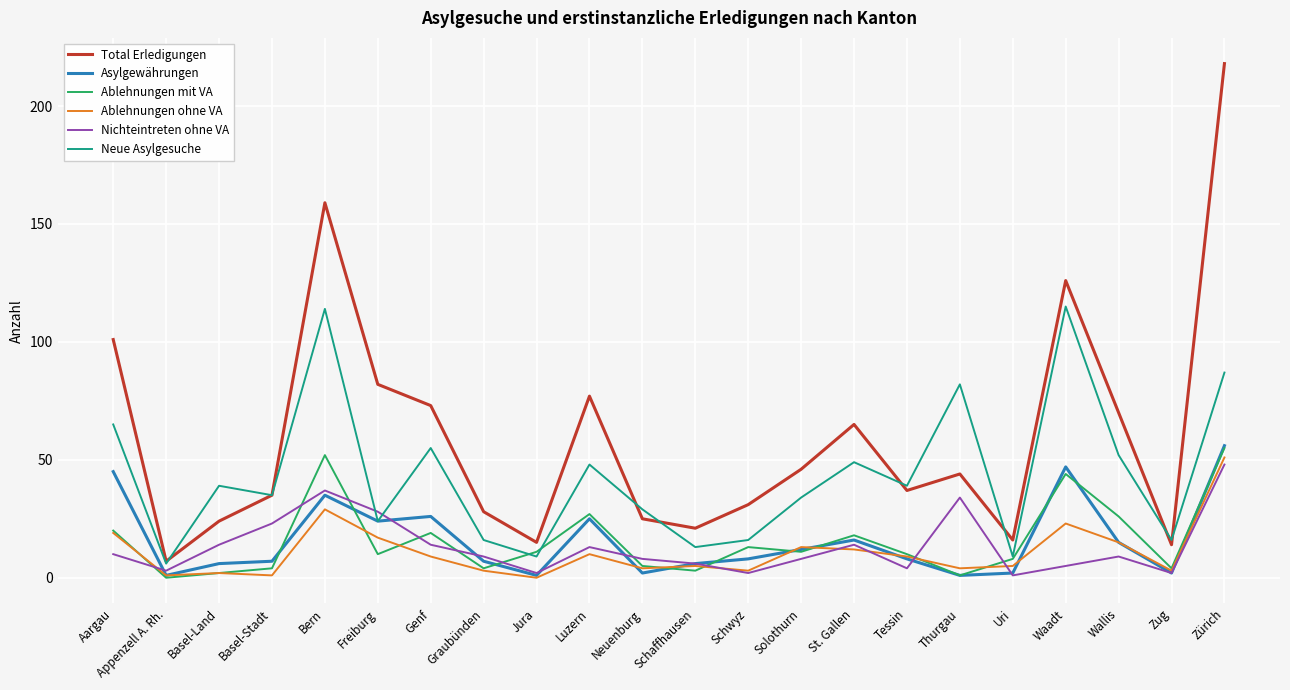

How many categories are shown in the chart?

22